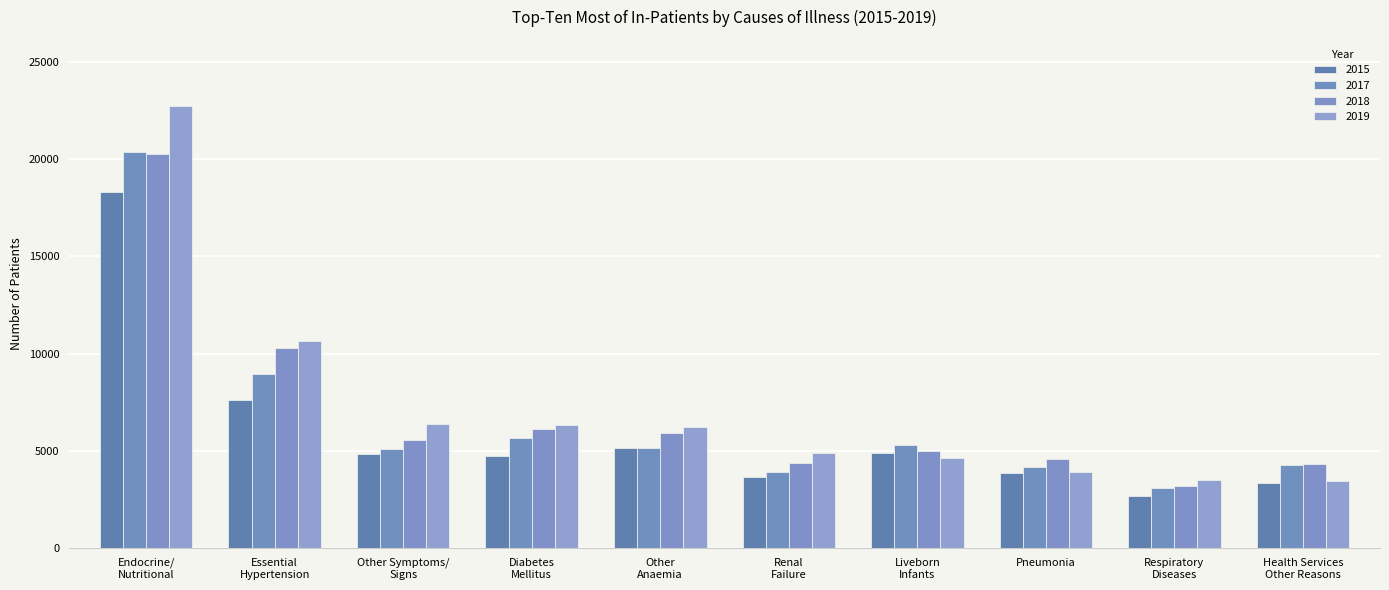

Does the chart contain any negative values?

No